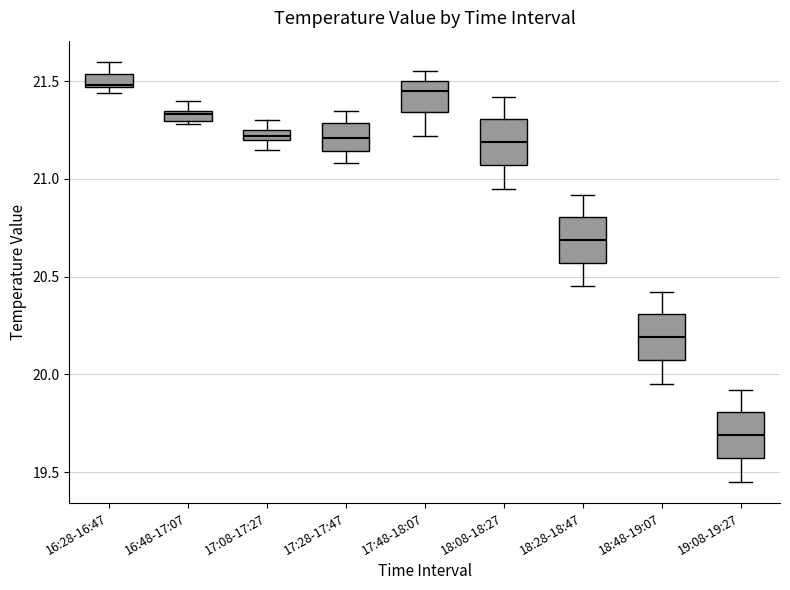

Where is the upper edge of the box for 18:08-18:27 on the y-axis? The values are not printed on the chart, so give them approximately, as read against the axis.

21.30